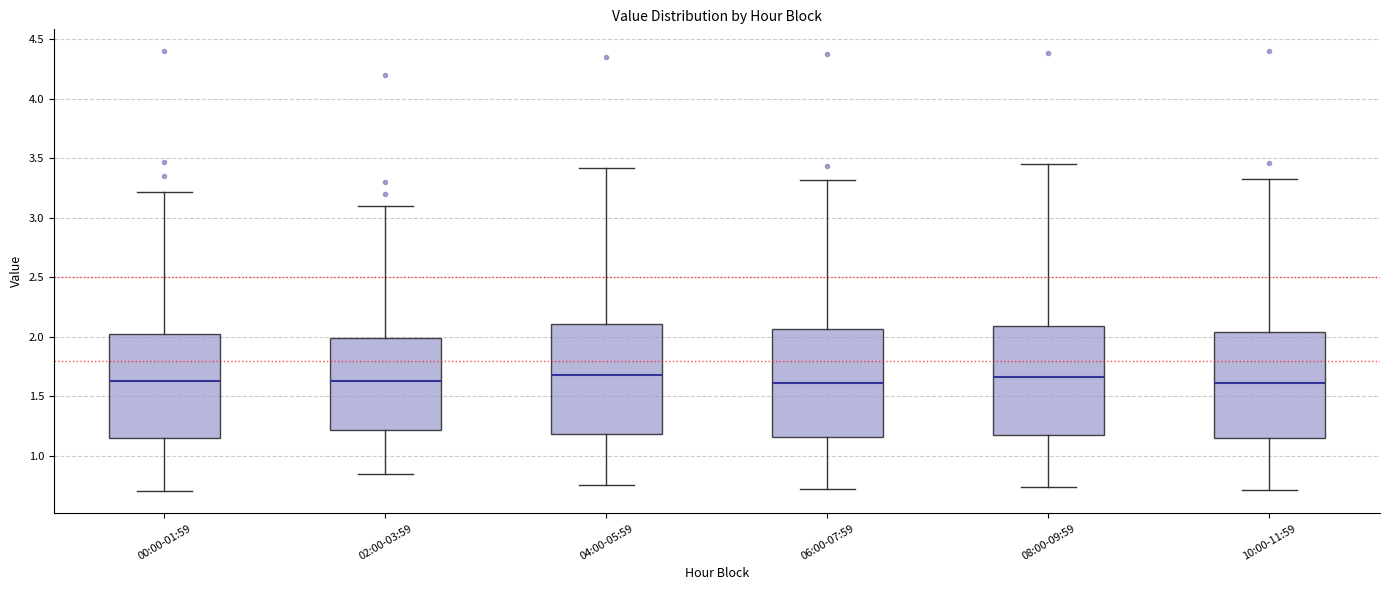

Reading left to right, read every box against the y-axis: the position of its median line, the range the box covers, and the ends of its whiskers. The values are not printed on the chart, so give them approximately, as read against the axis.

00:00-01:59: median 1.65, box 1.15 to 2.00, whiskers 0.70 to 3.20
02:00-03:59: median 1.65, box 1.20 to 2.00, whiskers 0.85 to 3.10
04:00-05:59: median 1.70, box 1.20 to 2.10, whiskers 0.75 to 3.40
06:00-07:59: median 1.60, box 1.15 to 2.05, whiskers 0.70 to 3.30
08:00-09:59: median 1.65, box 1.15 to 2.10, whiskers 0.75 to 3.45
10:00-11:59: median 1.60, box 1.15 to 2.05, whiskers 0.70 to 3.35